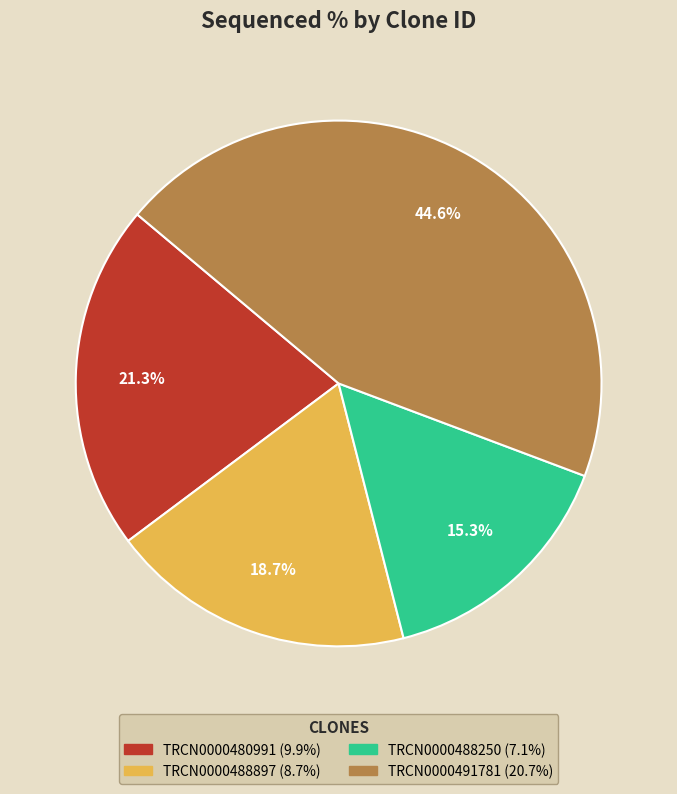

Which slice is the smallest?

TRCN0000488250